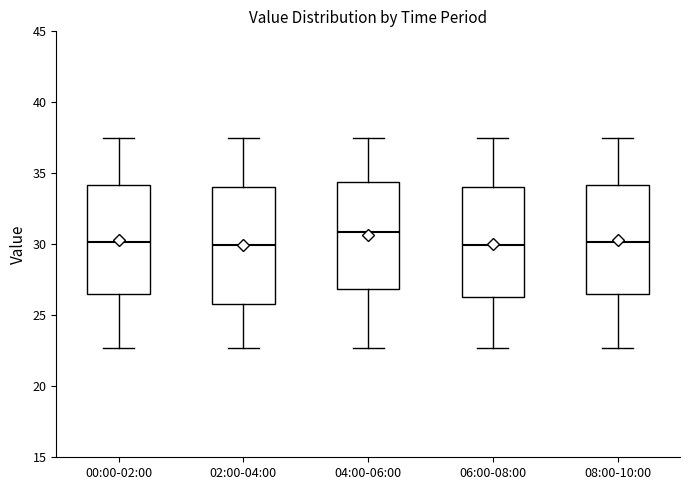

Reading left to right, transcribe this box plot: for each box, give where its median line is, the range the box spans, and where its two whiskers end, as read against the y-axis. The values are not printed on the chart, so give them approximately, as read against the axis.

00:00-02:00: median 30.0, box 26.5 to 34.0, whiskers 22.5 to 37.5
02:00-04:00: median 30.0, box 26.0 to 34.0, whiskers 22.5 to 37.5
04:00-06:00: median 31.0, box 27.0 to 34.5, whiskers 22.5 to 37.5
06:00-08:00: median 30.0, box 26.5 to 34.0, whiskers 22.5 to 37.5
08:00-10:00: median 30.0, box 26.5 to 34.0, whiskers 22.5 to 37.5